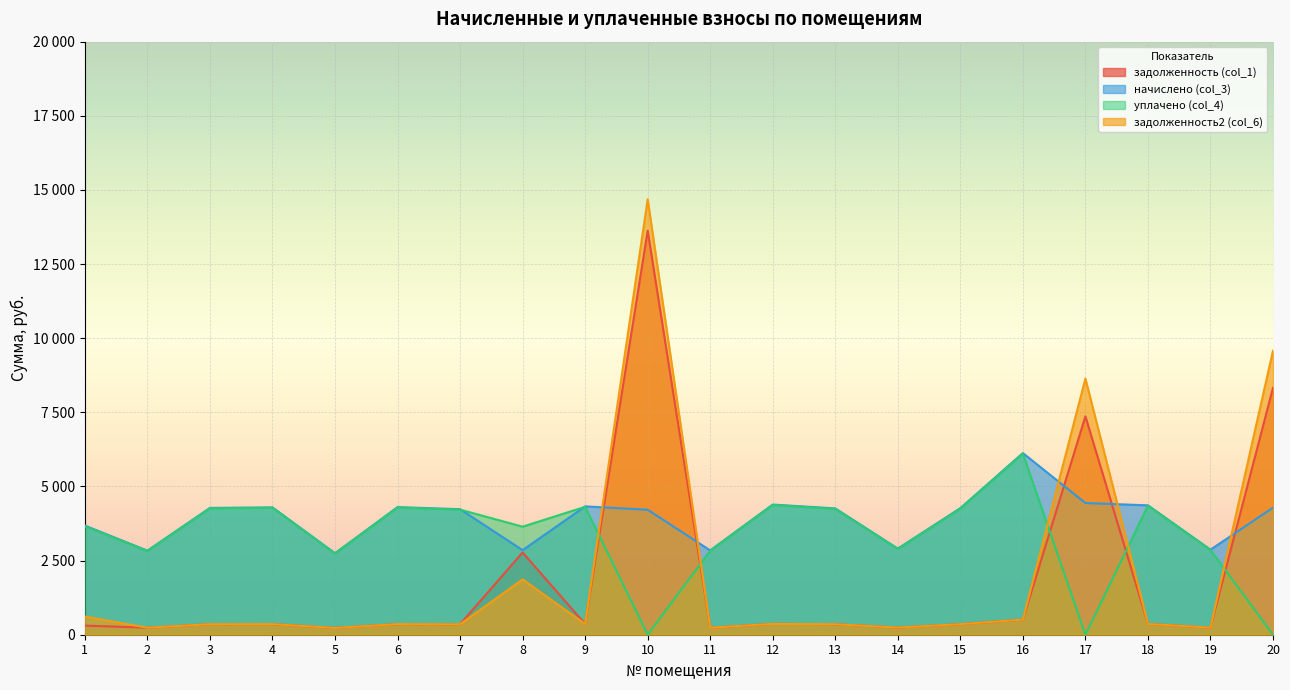

Is the value of уплачено (col_4) at 14 greater than the value of задолженность (col_1) at 5?

Yes